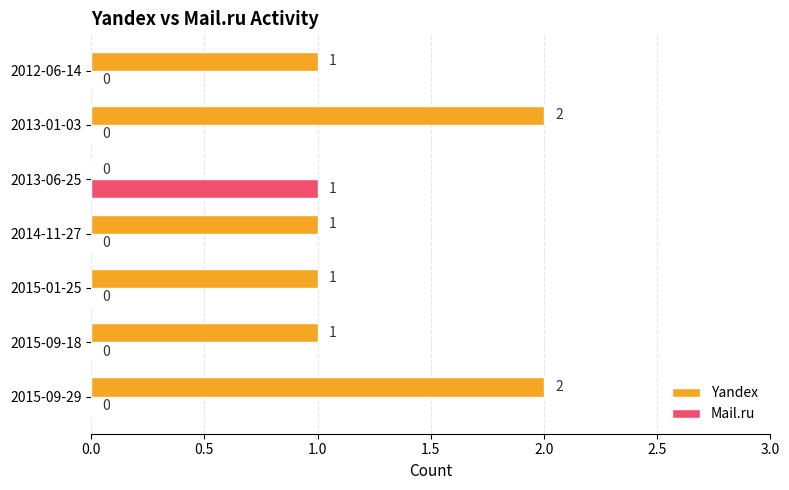

Is the value of Mail.ru at 2013-01-03 greater than the value of Yandex at 2015-09-29?

No